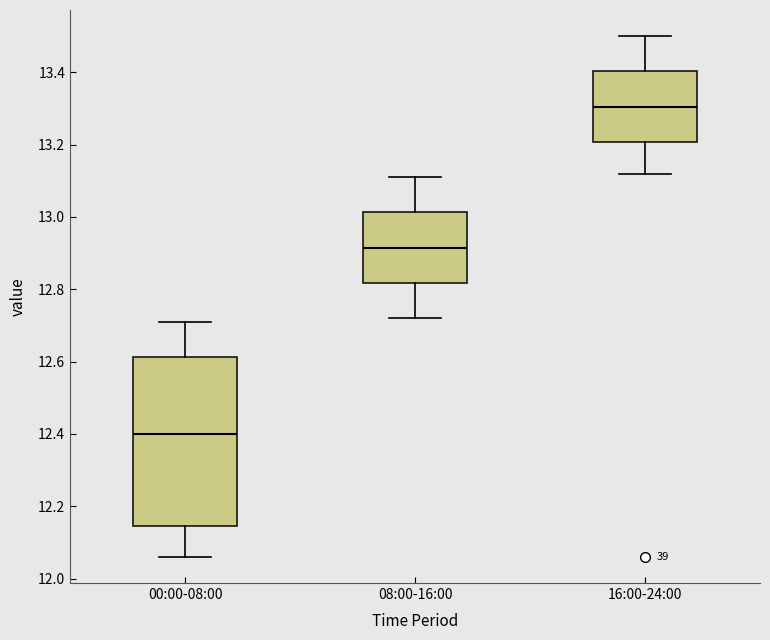

Which box's median line is the highest?

16:00-24:00